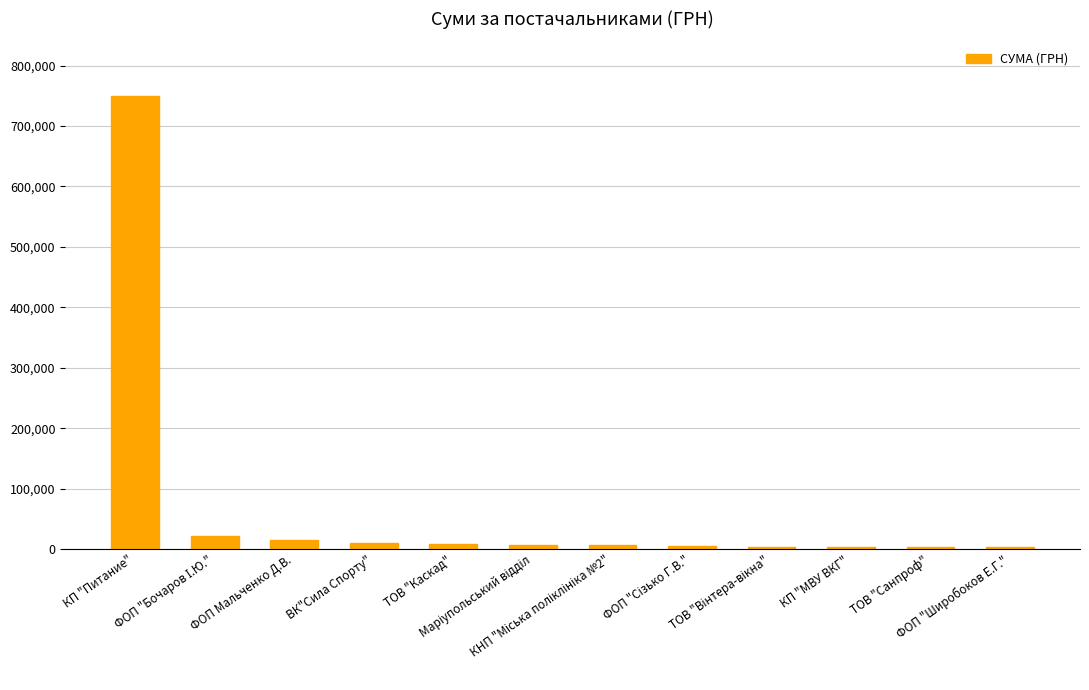

What is the difference between the maximum and minimum values?

747471.6